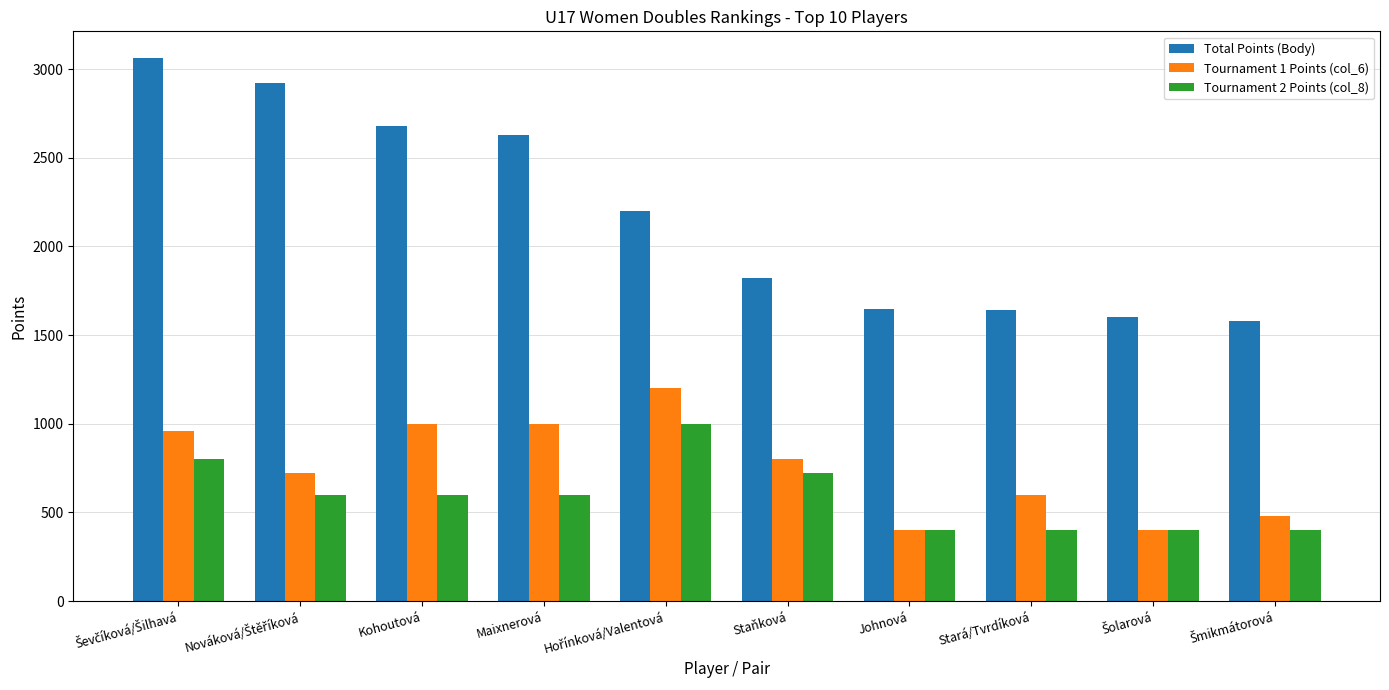

What is the label of the 7th bar from the right?

Maixnerová